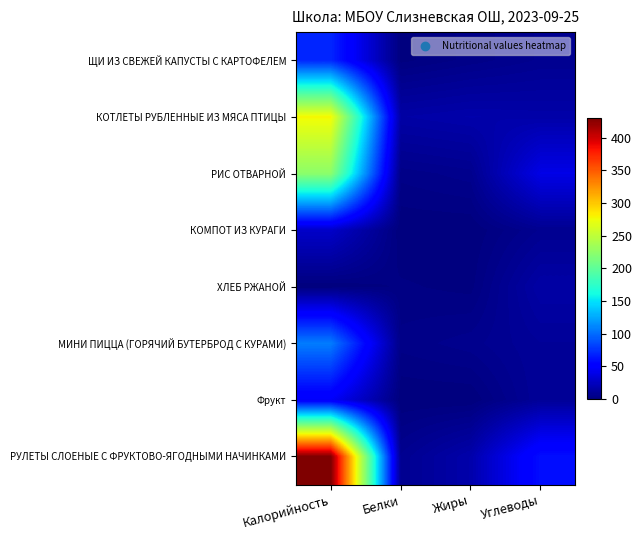

Which series has the largest total across all categories?

РУЛЕТЫ СЛОЕНЫЕ С ФРУКТОВО-ЯГОДНЫМИ НАЧИНКАМИ